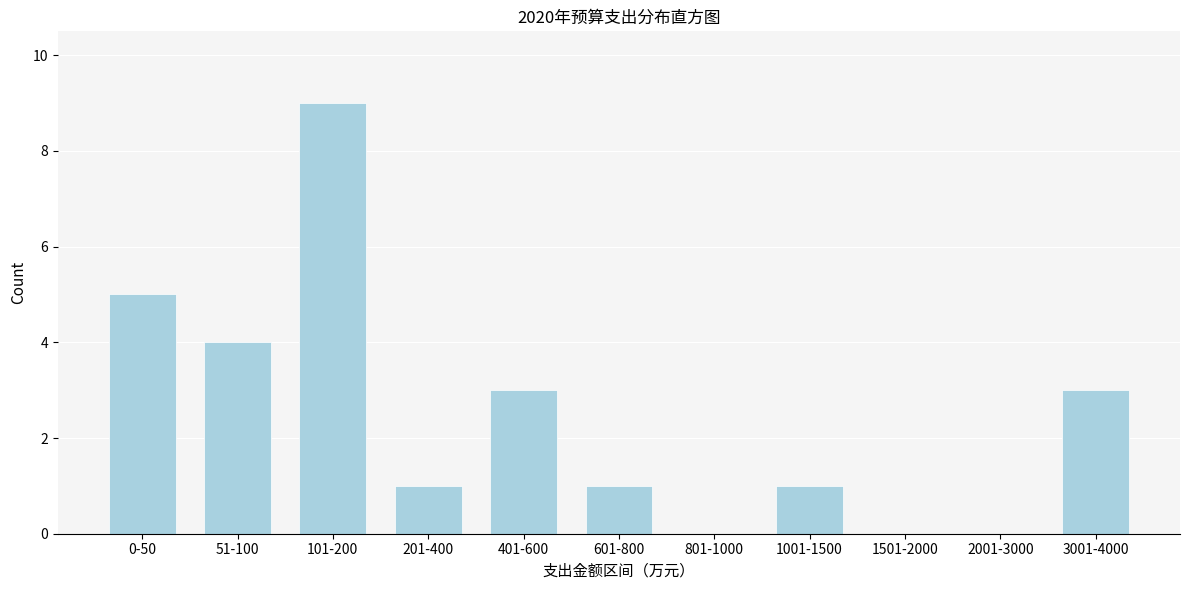

Reading left to right, transcribe all the data shown in this chart.

0-50=5	51-100=4	101-200=9	201-400=1	401-600=3	601-800=1	801-1000=0	1001-1500=1	1501-2000=0	2001-3000=0	3001-4000=3